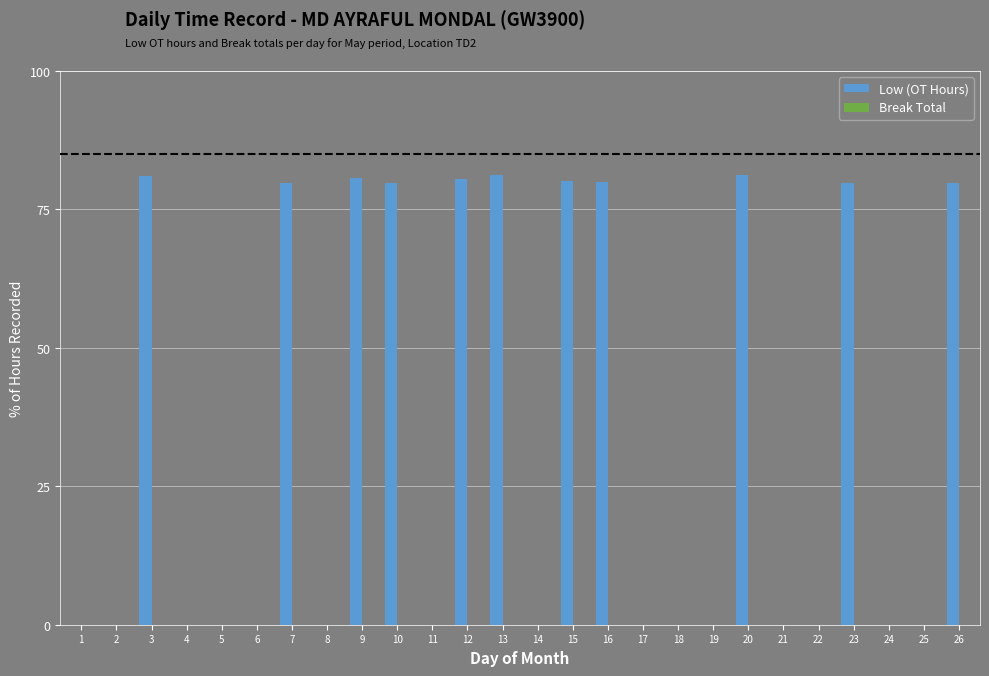

Between 14 and 20, which is larger?

20